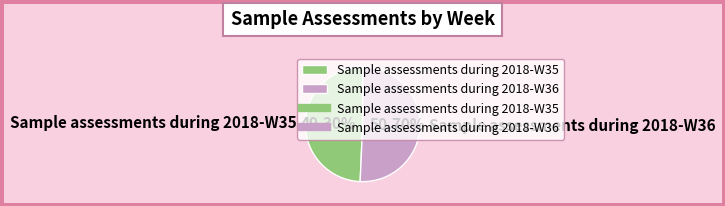

Approximately how many times larger is the value at Sample assessments during 2018-W35 compared to Sample assessments during 2018-W36?

1.0